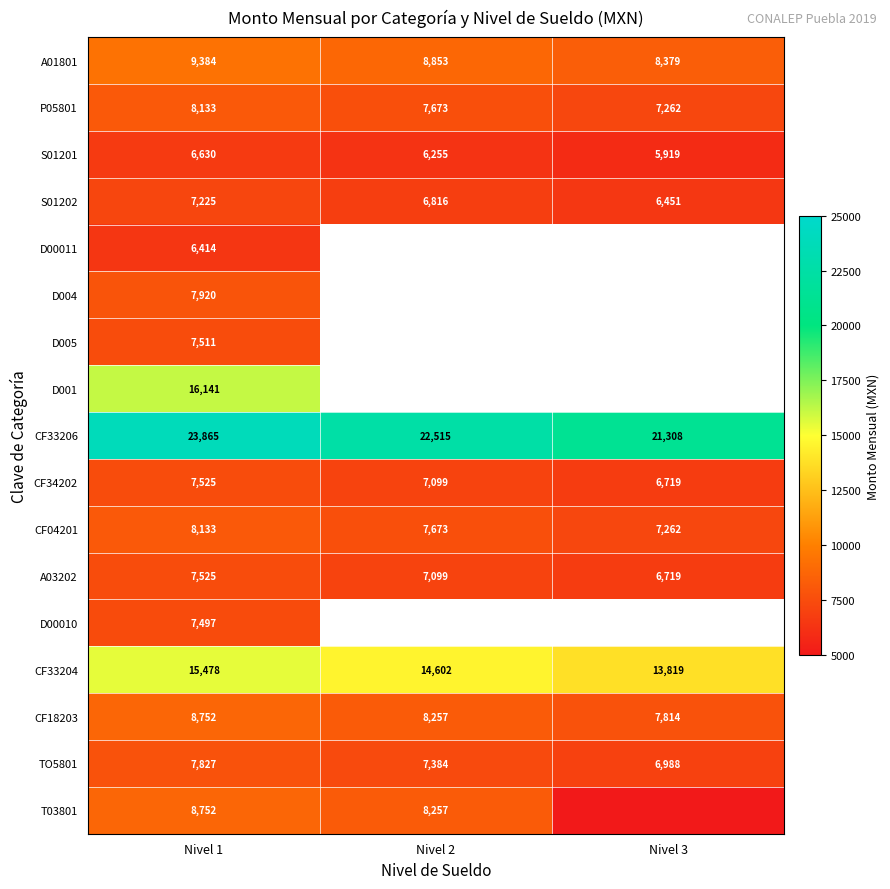

Which has a higher value, Nivel 2 or Nivel 1?

Nivel 1